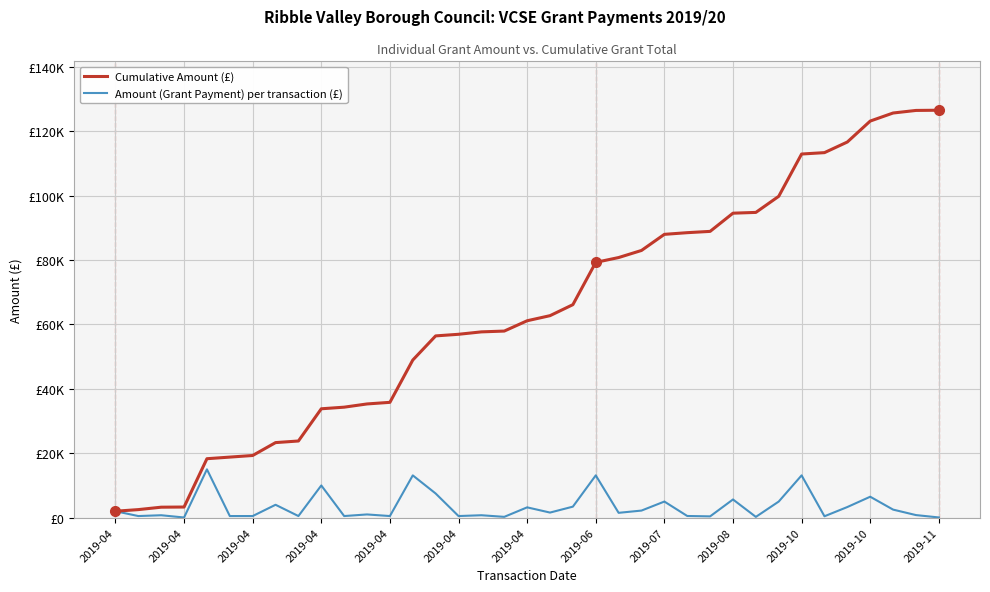

Does the chart display data point markers on the line(s)?

No